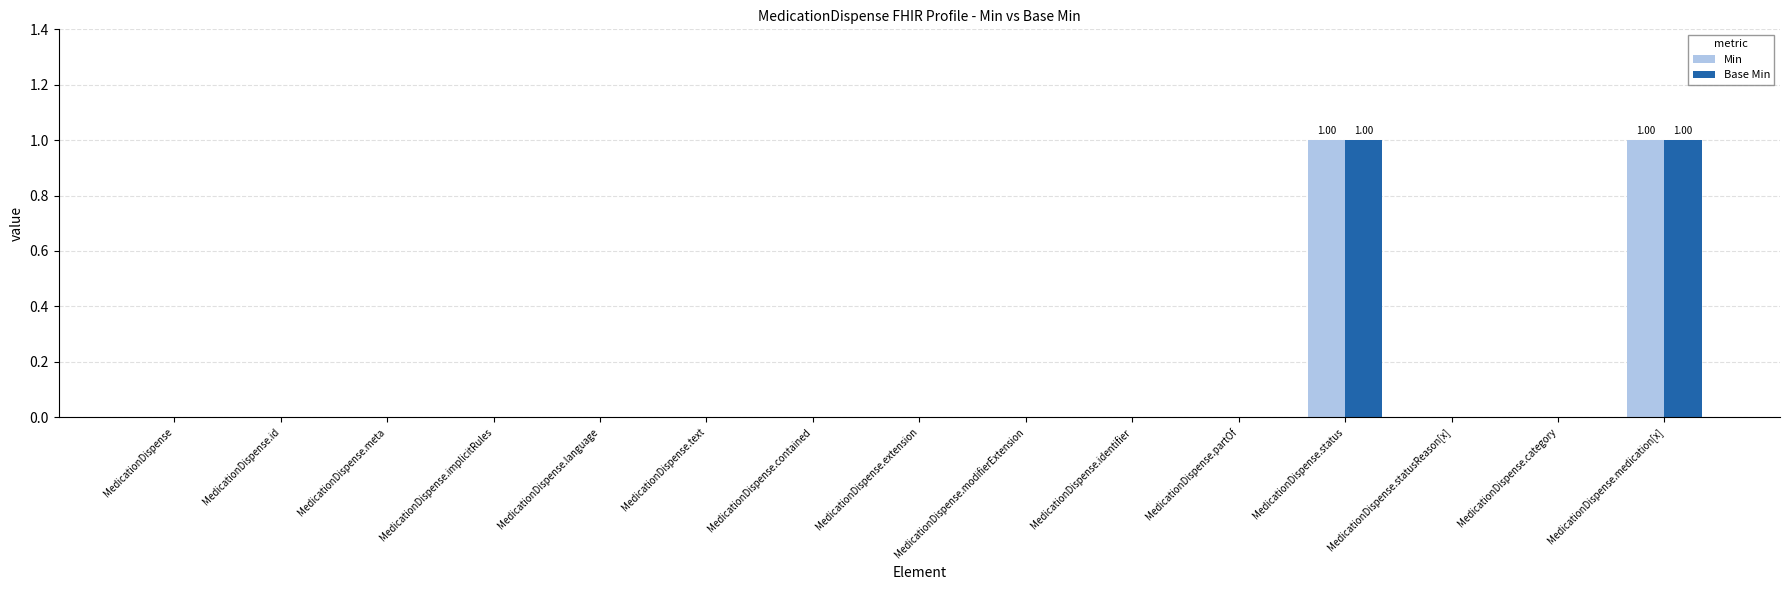

Reading left to right, list all the values displayed in this chart.

Min: MedicationDispense=0	MedicationDispense.id=0	MedicationDispense.meta=0	MedicationDispense.implicitRules=0	MedicationDispense.language=0	MedicationDispense.text=0	MedicationDispense.contained=0	MedicationDispense.extension=0	MedicationDispense.modifierExtension=0	MedicationDispense.identifier=0	MedicationDispense.partOf=0	MedicationDispense.status=1	MedicationDispense.statusReason[x]=0	MedicationDispense.category=0	MedicationDispense.medication[x]=1
Base Min: MedicationDispense=0	MedicationDispense.id=0	MedicationDispense.meta=0	MedicationDispense.implicitRules=0	MedicationDispense.language=0	MedicationDispense.text=0	MedicationDispense.contained=0	MedicationDispense.extension=0	MedicationDispense.modifierExtension=0	MedicationDispense.identifier=0	MedicationDispense.partOf=0	MedicationDispense.status=1	MedicationDispense.statusReason[x]=0	MedicationDispense.category=0	MedicationDispense.medication[x]=1